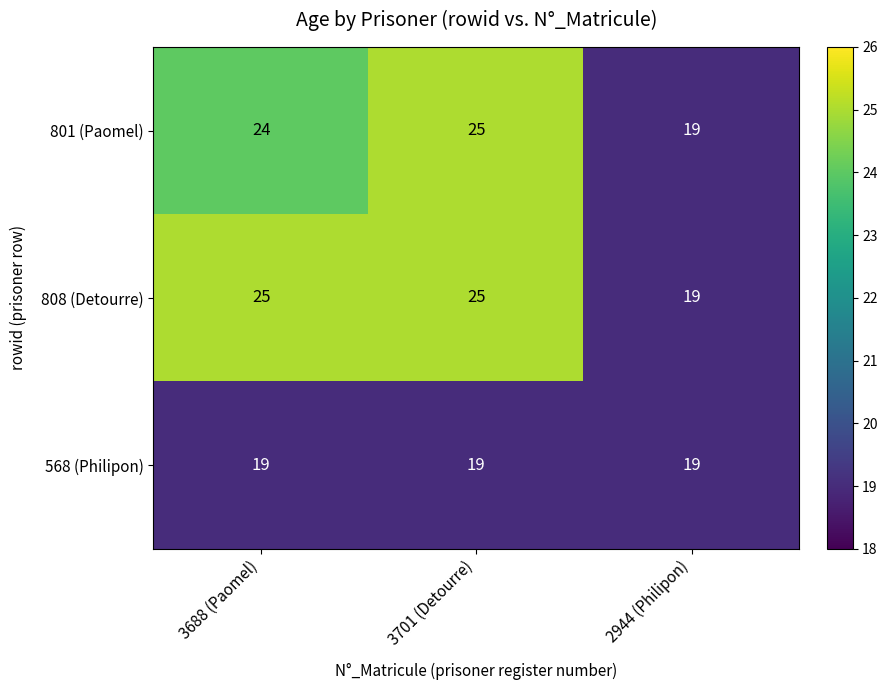

Reading right to left, list all the values displayed in this chart.

801 (Paomel): 2944 (Philipon)=19	3701 (Detourre)=25	3688 (Paomel)=24
808 (Detourre): 2944 (Philipon)=19	3701 (Detourre)=25	3688 (Paomel)=25
568 (Philipon): 2944 (Philipon)=19	3701 (Detourre)=19	3688 (Paomel)=19